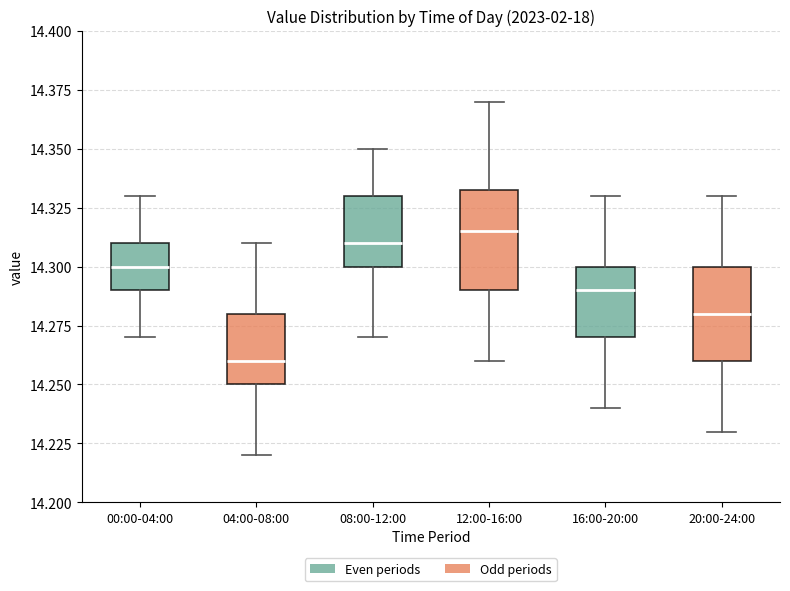

Where does the lower whisker of the box for 12:00-16:00 end on the y-axis? The values are not printed on the chart, so give them approximately, as read against the axis.

14.260